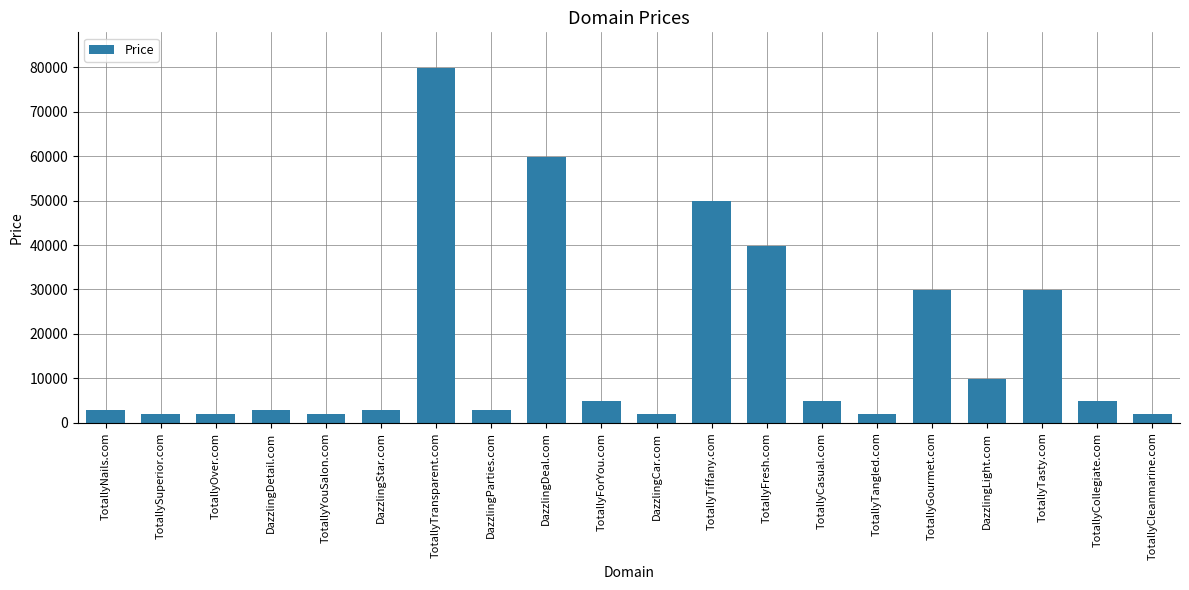

Between TotallyFresh.com and DazzlingCar.com, which is larger?

TotallyFresh.com